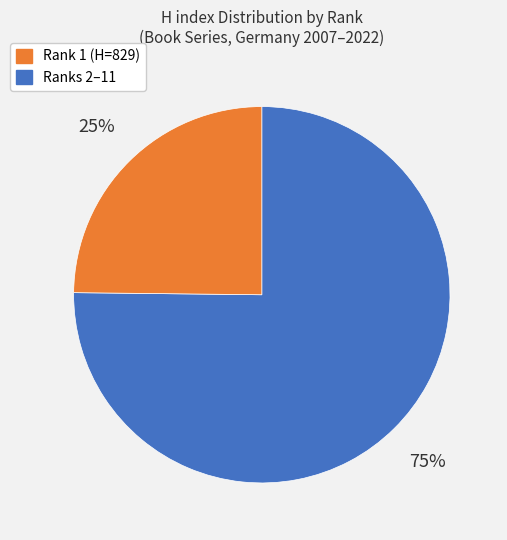

To the nearest percent, what is the difference between the largest and smallest slice percentages?

50%